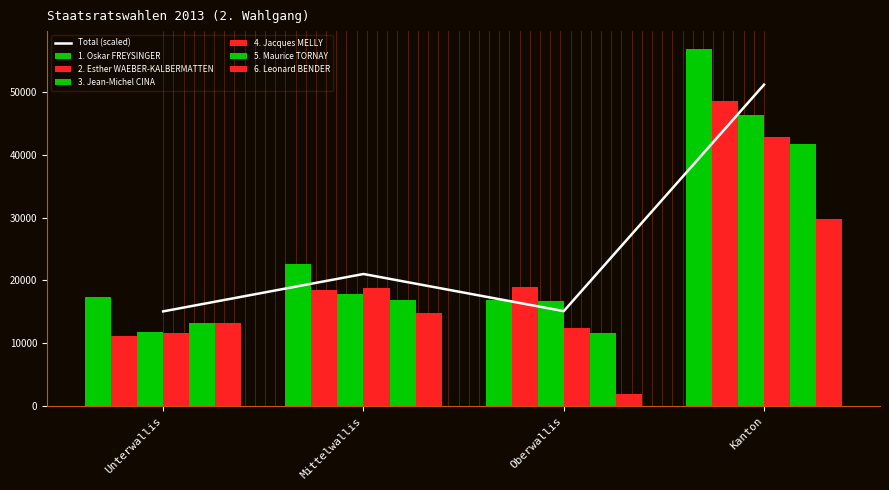

At Unterwallis, list the series in order from smallest to largest.

2. Esther WAEBER-KALBERMATTEN, 4. Jacques MELLY, 3. Jean-Michel CINA, 5. Maurice TORNAY, 6. Leonard BENDER, 1. Oskar FREYSINGER